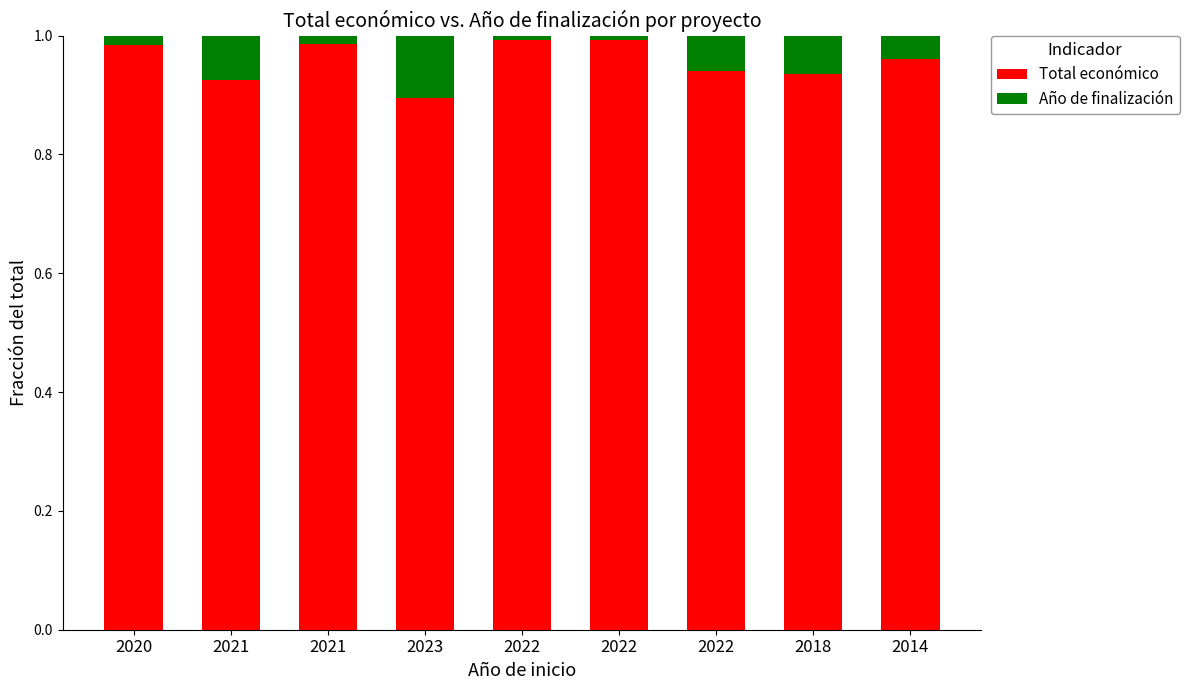

The value of Año de finalización at 2022 is 0.1. True or false?

True